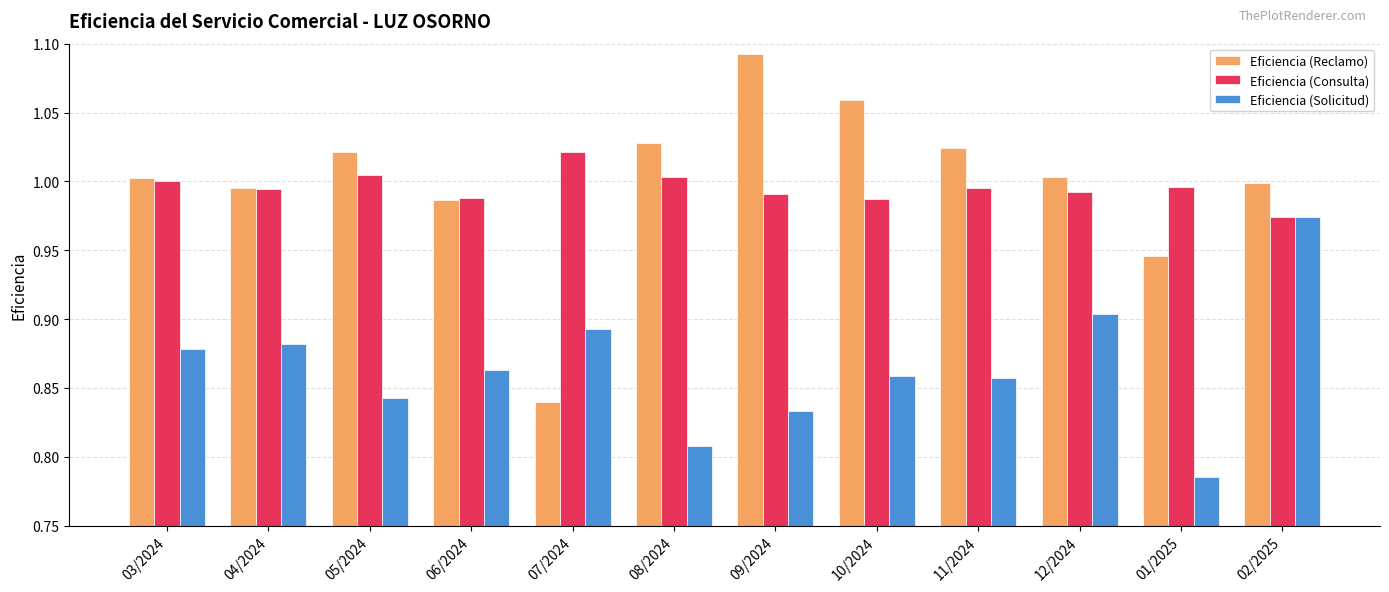

True or false: Eficiencia (Reclamo) has a value of 1.0 at 05/2024.

True